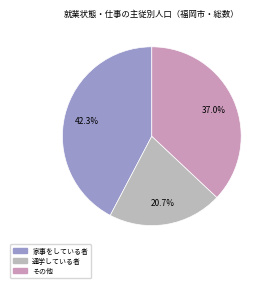

What percentage is NOT represented by 通学している者?

79.3%